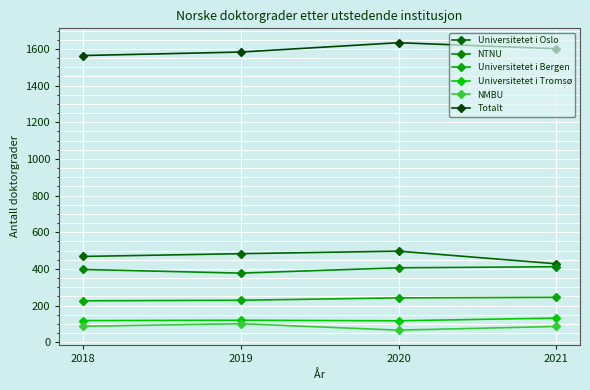

At which label does Universitetet i Tromsø first exceed 120?

2021